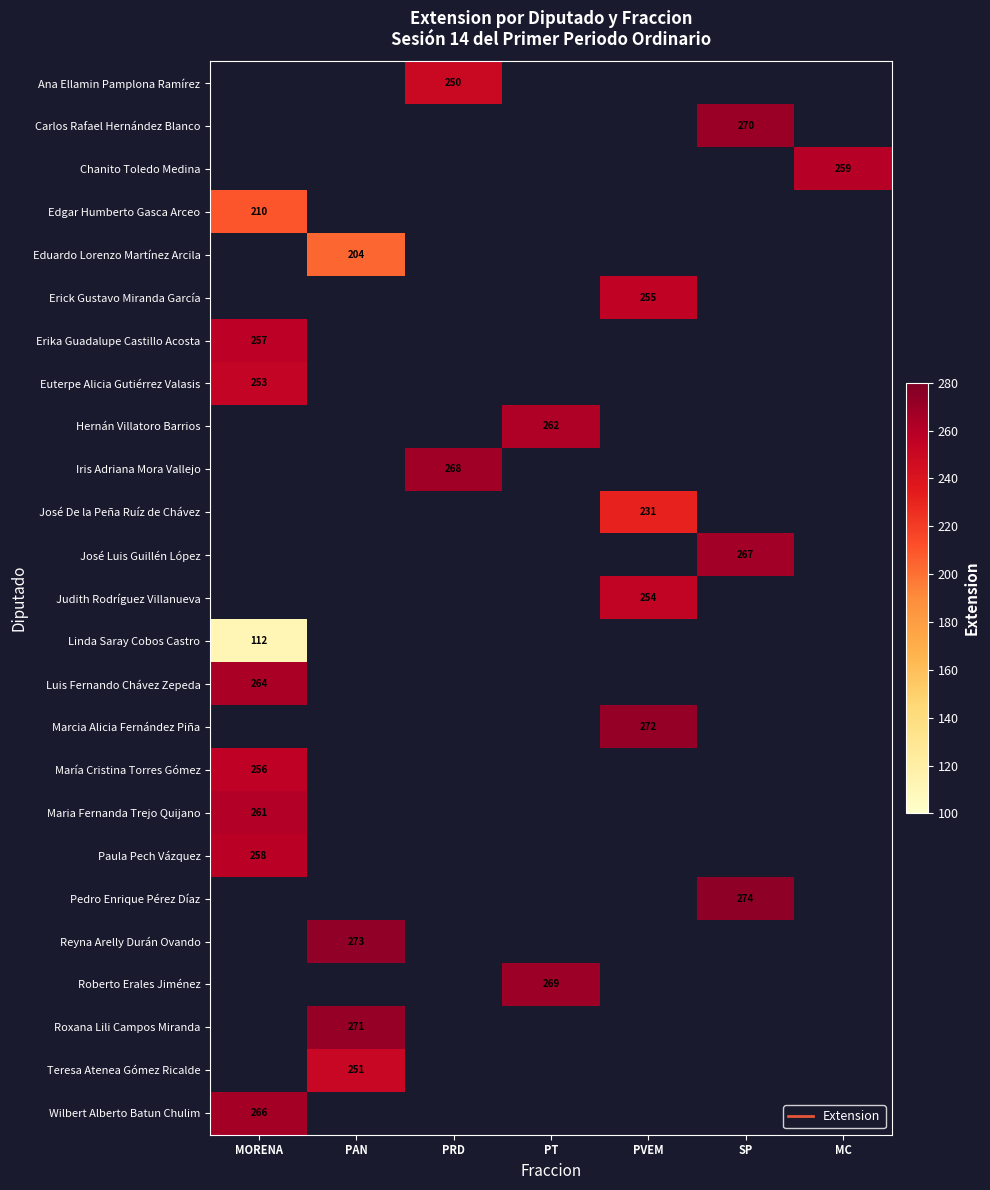

Between PAN and PRD, which is larger?

PRD